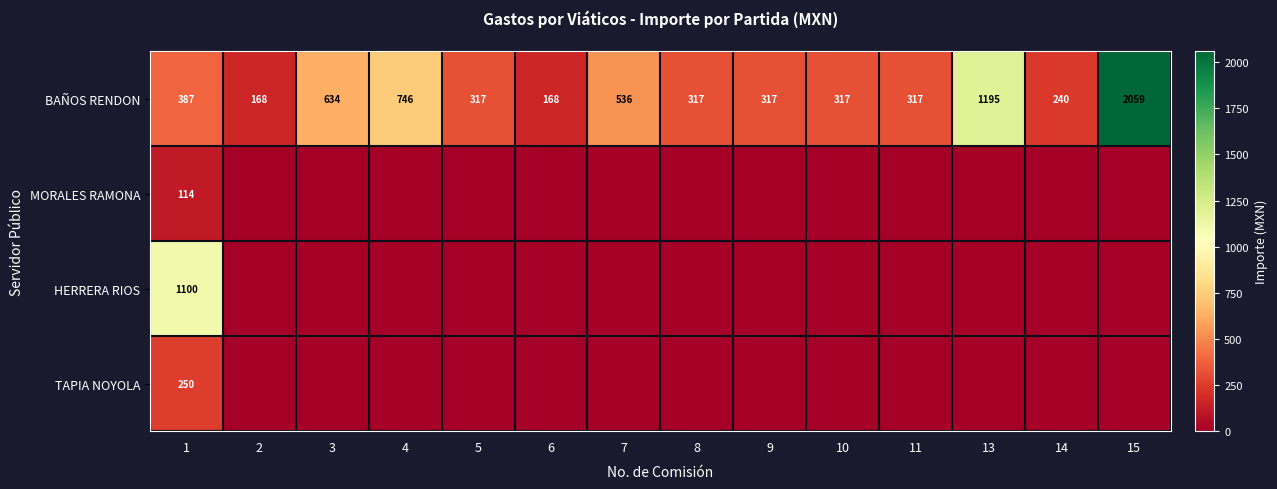

Count the number of data series in this chart.

4